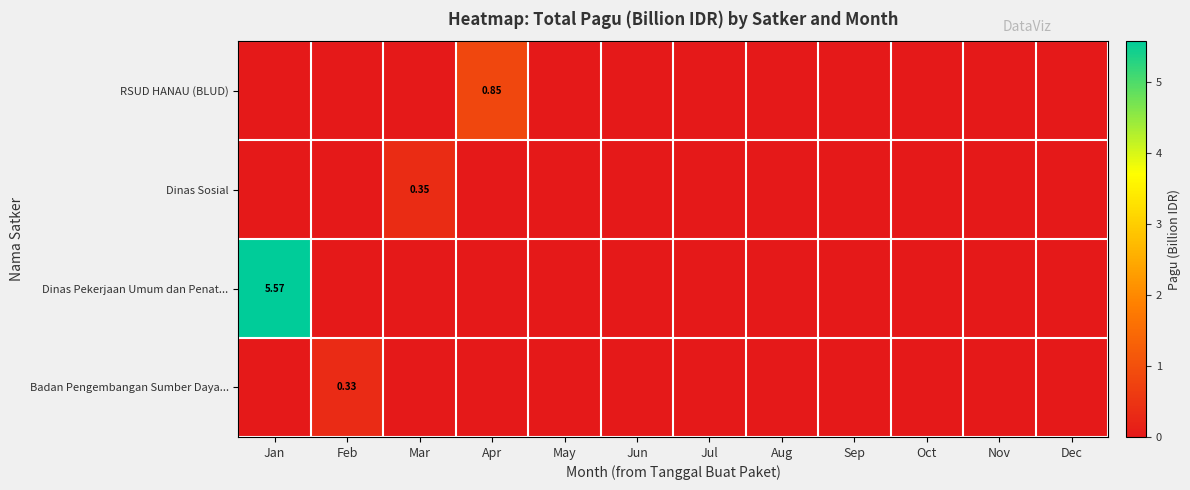

What is the sum of all Dinas Pekerjaan Umum dan Penat... values?

5.6